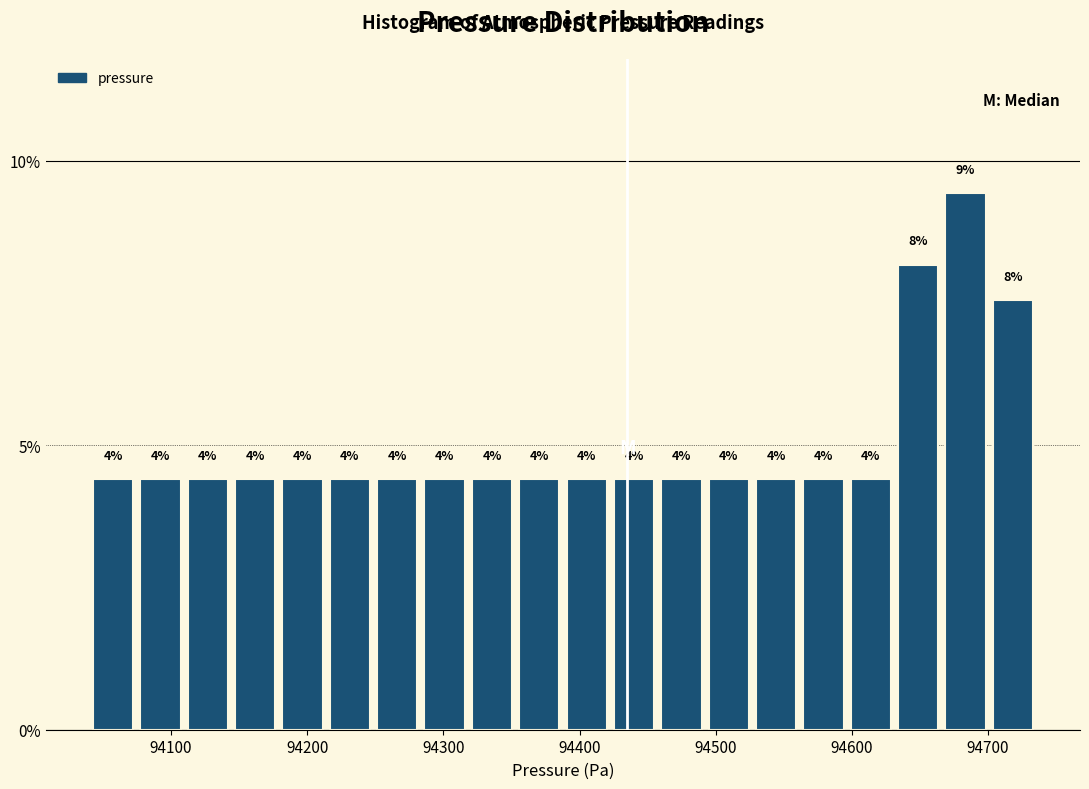

Read against the x-axis, roughly where is the centre of the tallest bar?

94680